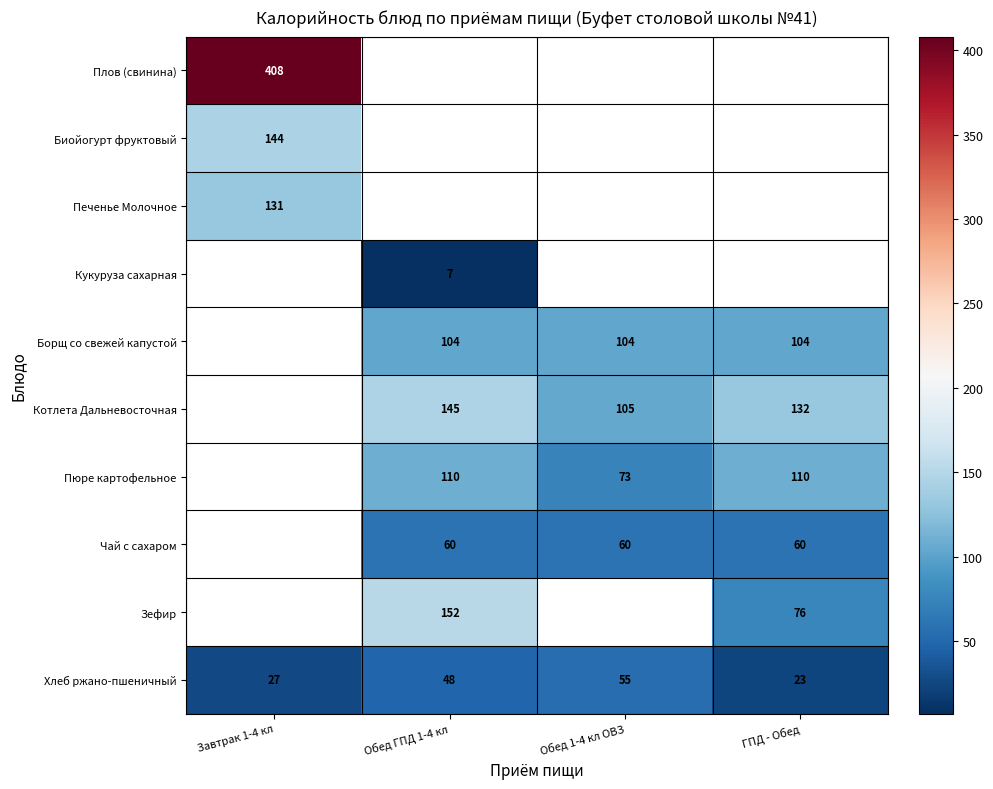

What is the lowest value of the Хлеб ржано-пшеничный series?

23